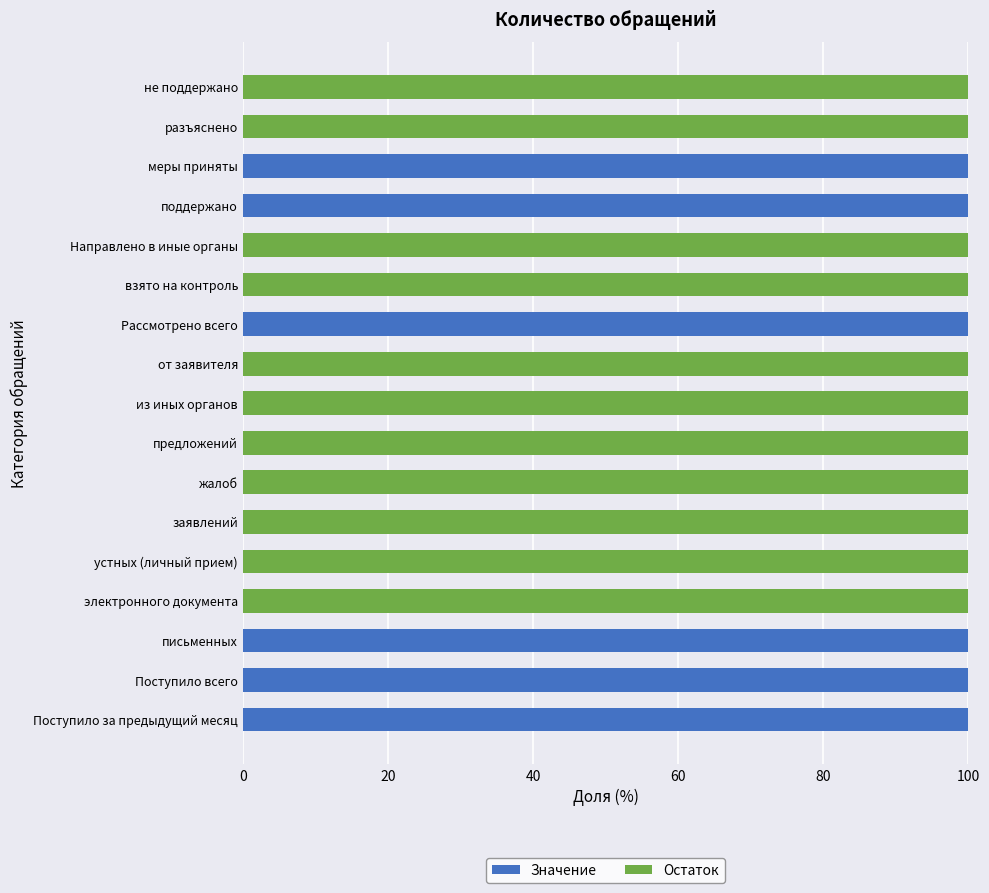

What is the total value across all series at жалоб?

100